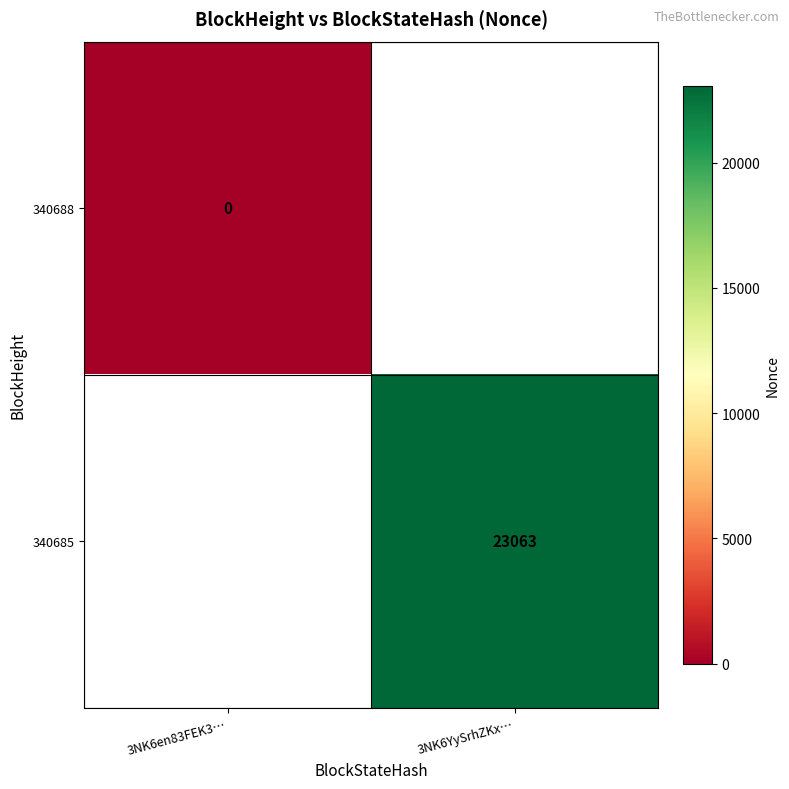

The 340685 series shows 40987 at 3NK6YySrhZKx…. True or false?

False